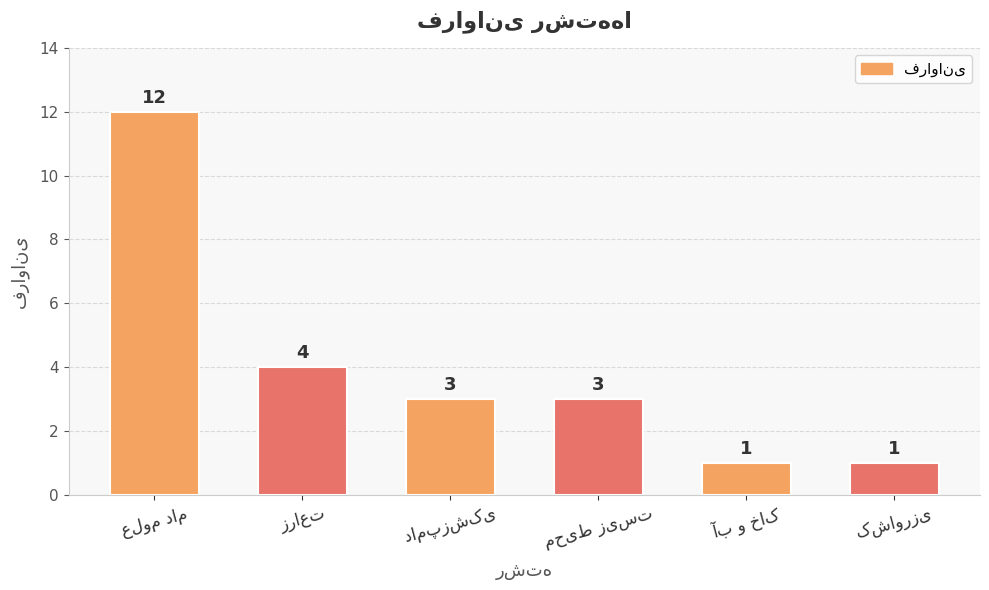

What is the value of the 3rd bar from the left?

3